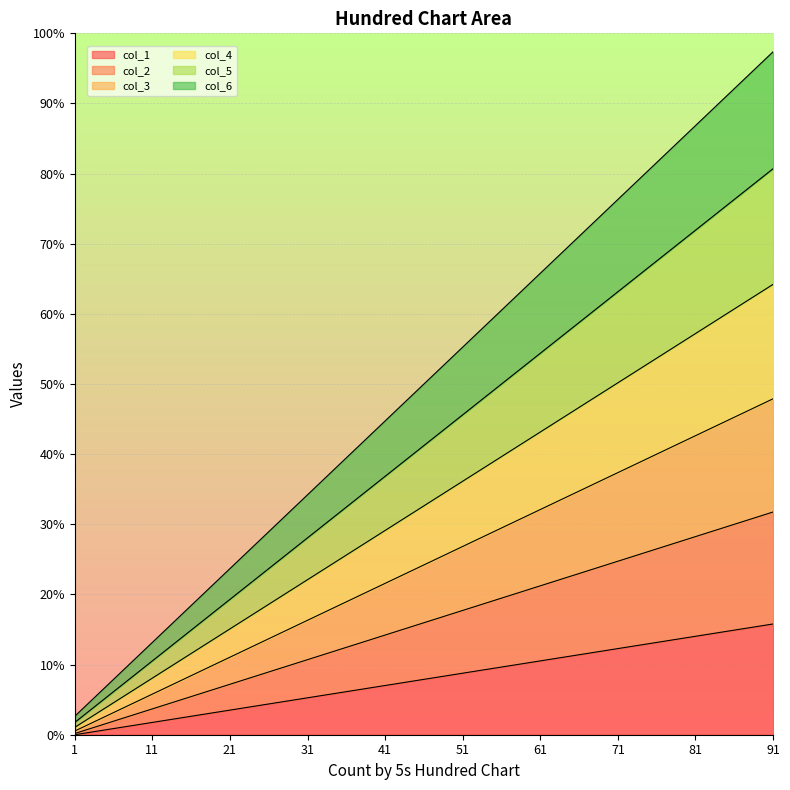

How many values in the col_2 series are below 17?

5